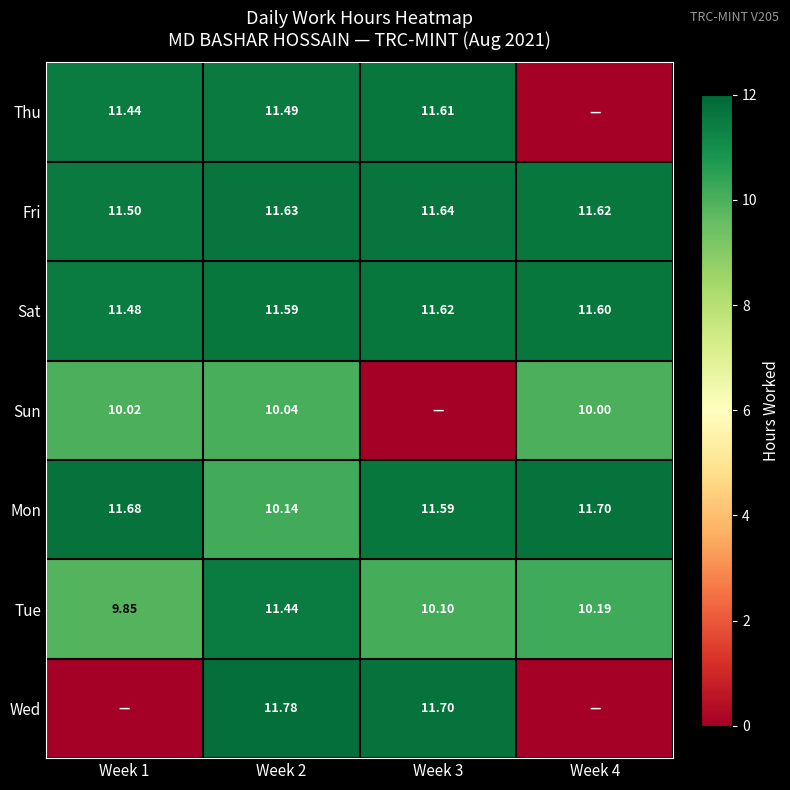

Between Week 3 and Week 1, which is larger?

Week 3